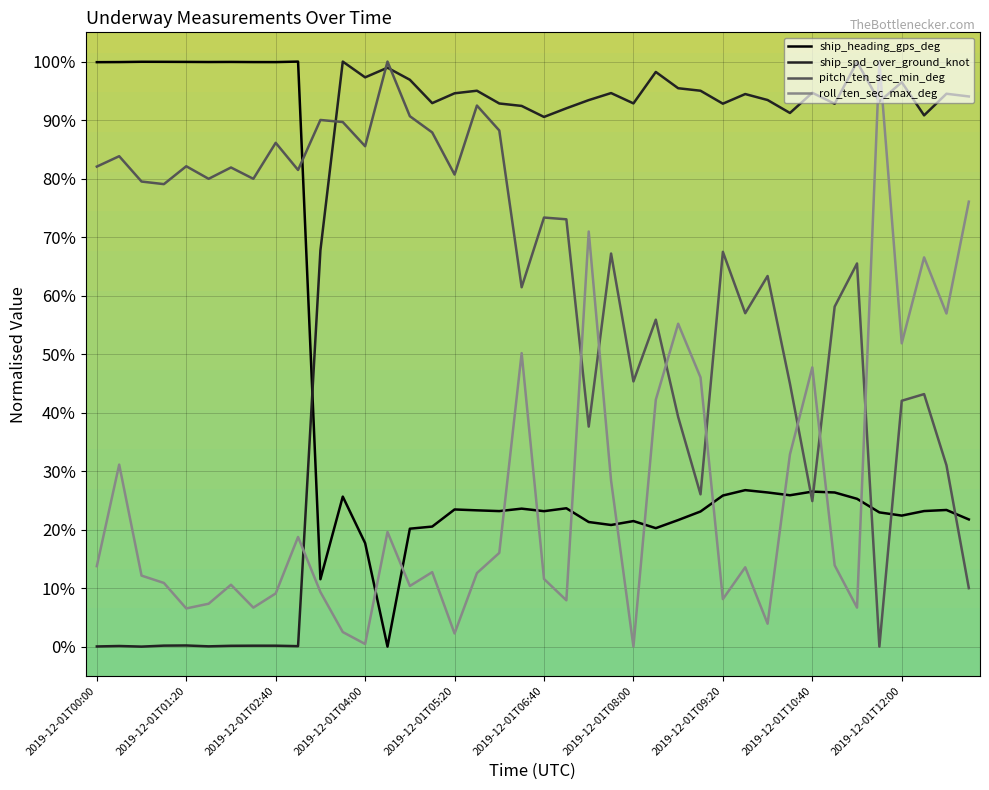

How many intersections are there between ship_heading_gps_deg and ship_spd_over_ground_knot?

1